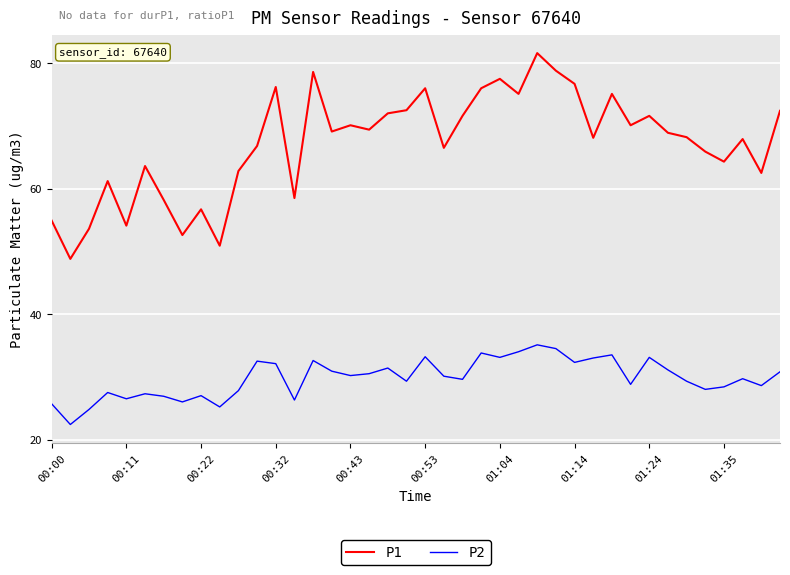

True or false: P2 and P1 intersect in this chart.

False